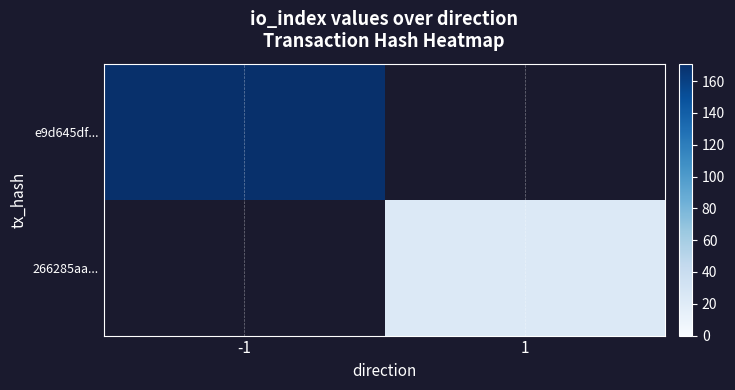

How many values in 266285aa... are above zero?

1